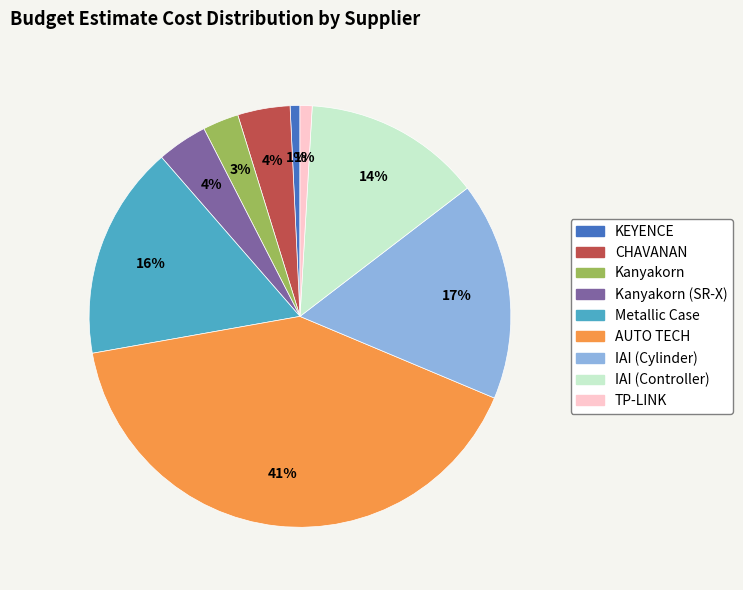

Is there a majority slice in this chart?

No